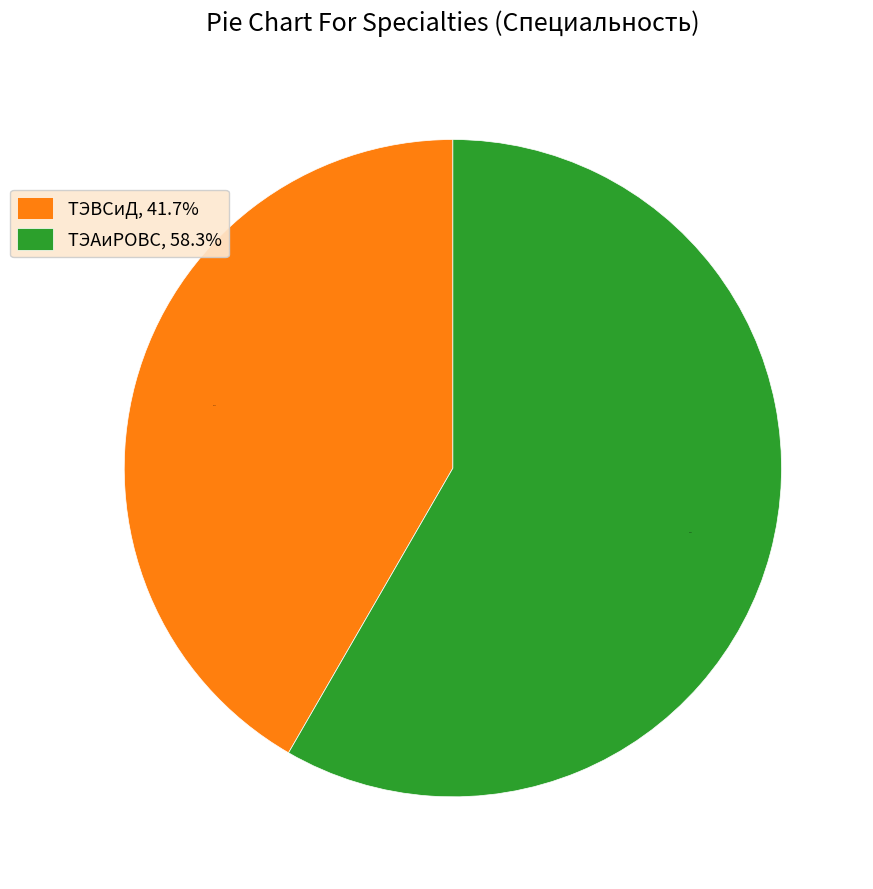

What is the smallest slice in the pie chart?

ТЭВСиД, 41.7%